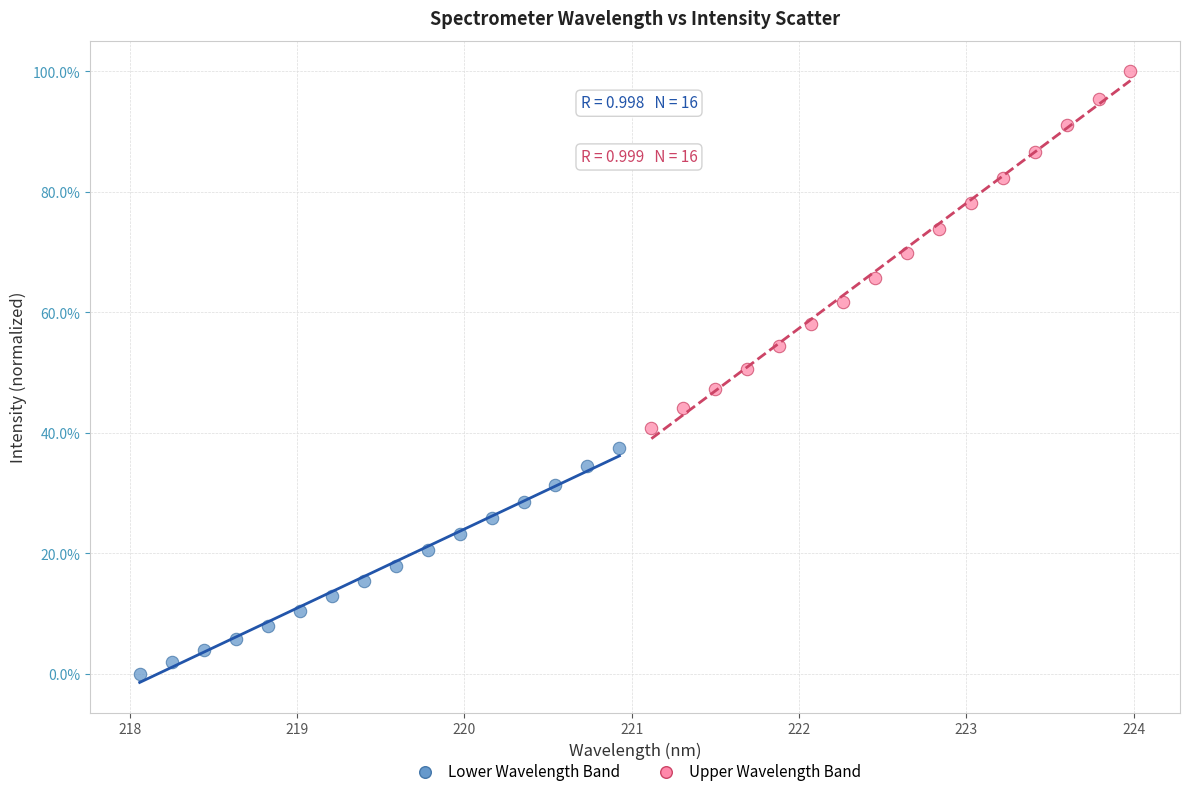

Which series has the largest Y range (max minus min)?

Upper Wavelength Band